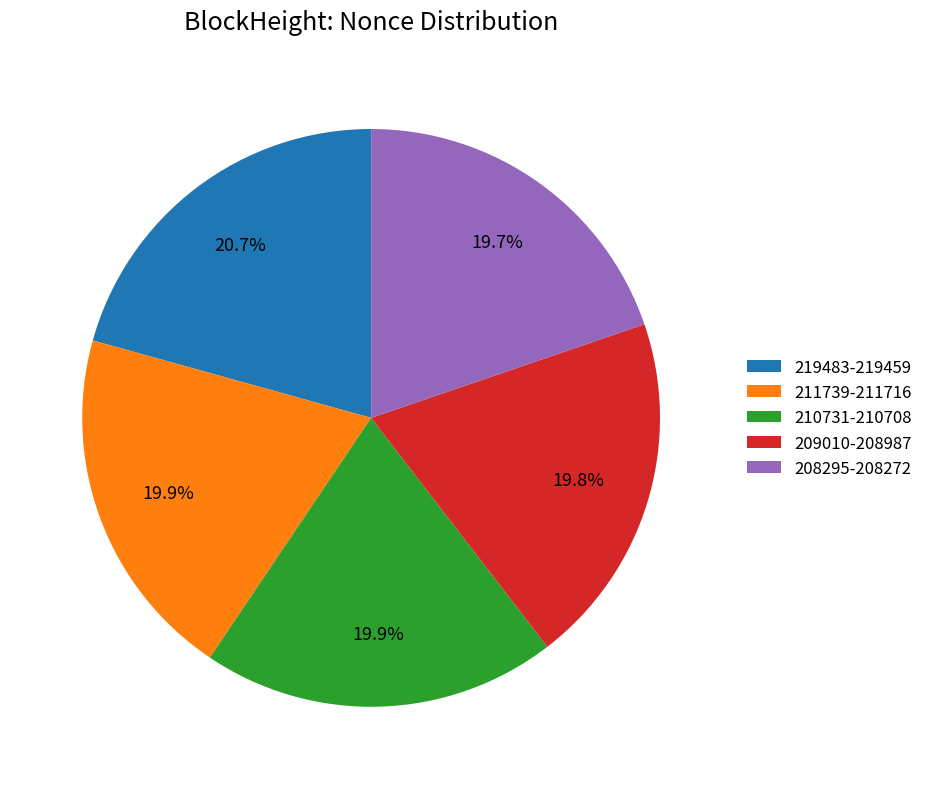

How much of the chart is everything except 208295-208272?

80.3%